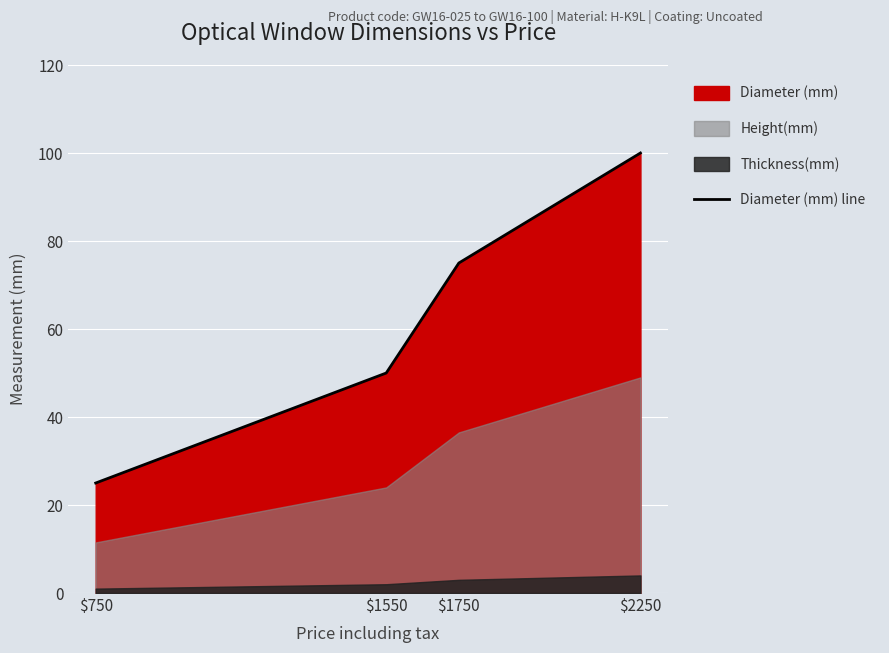

Is it true that the value at $750 is 33?

False